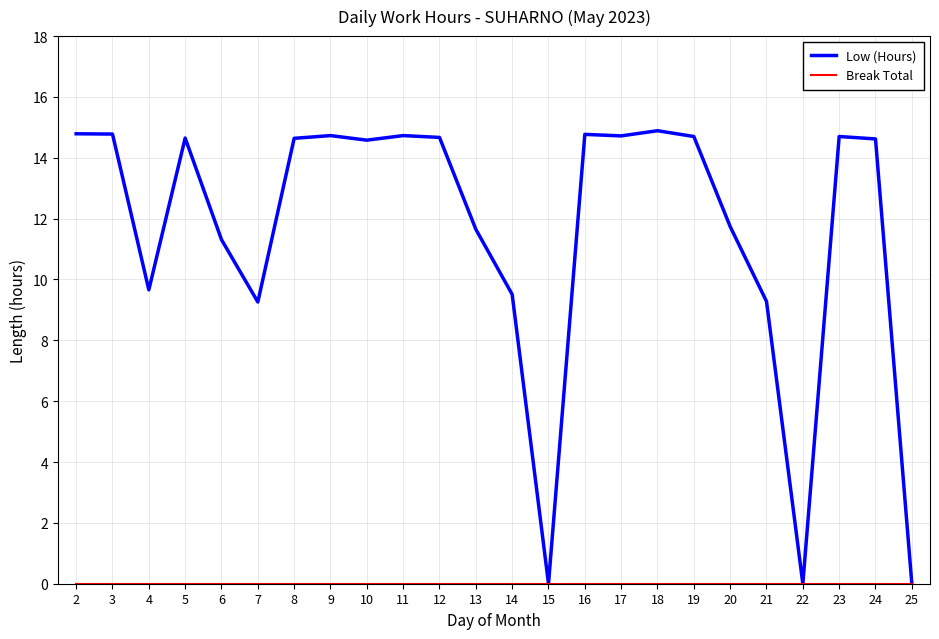

What is the highest value of the Low (Hours) series?

14.9